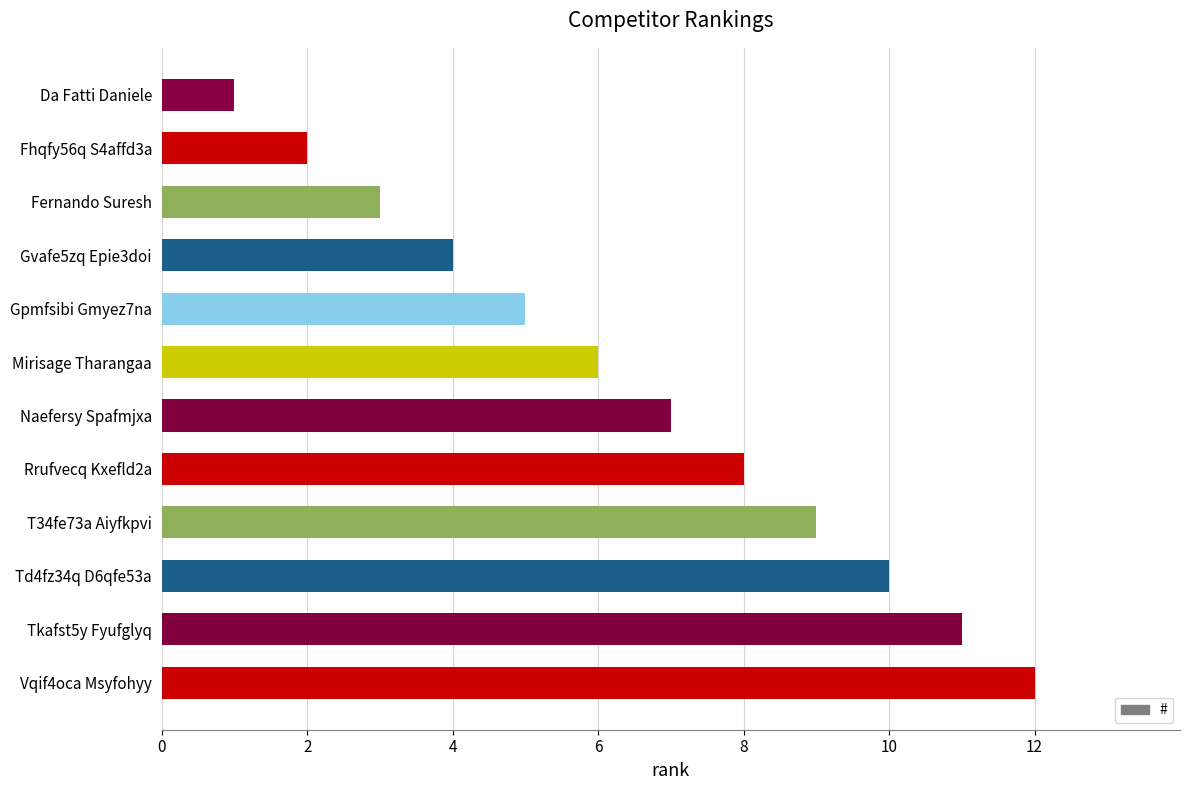

Between Rrufvecq Kxefld2a and Fernando Suresh, which is larger?

Rrufvecq Kxefld2a